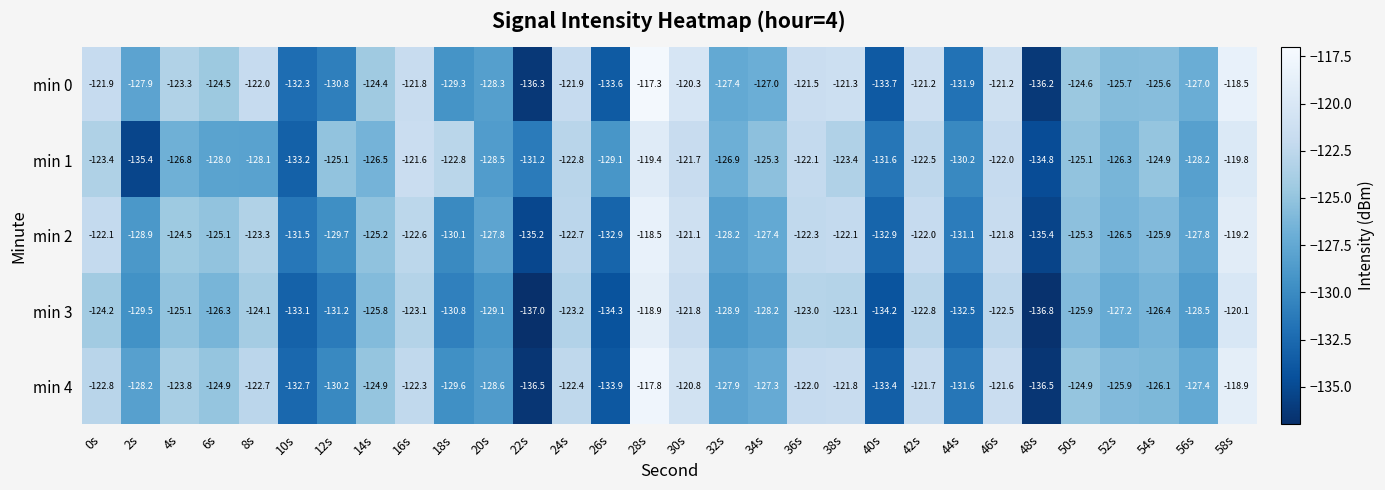

What is the total value across all series at 44s?

-657.3